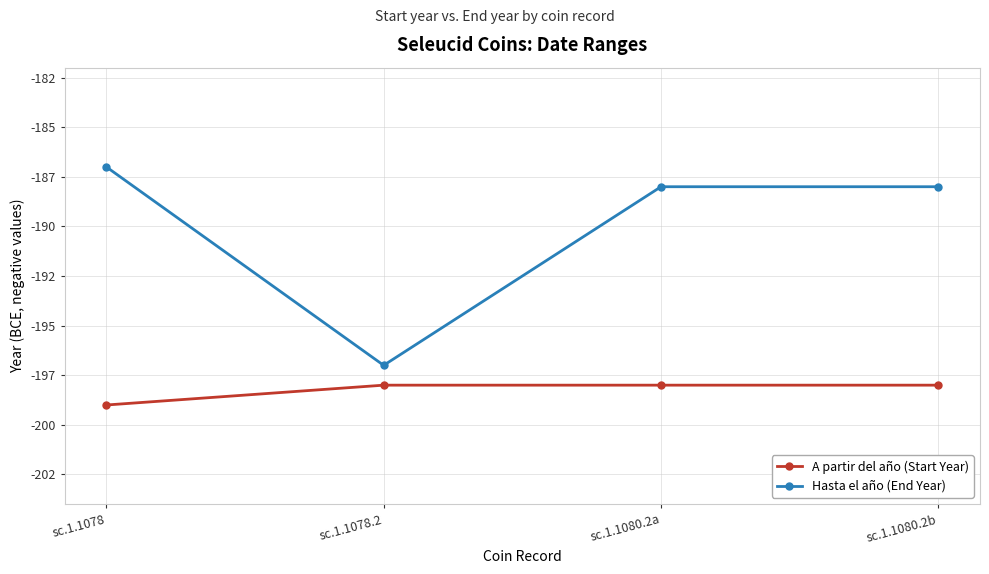

What is the maximum value for A partir del año (Start Year)?

-198